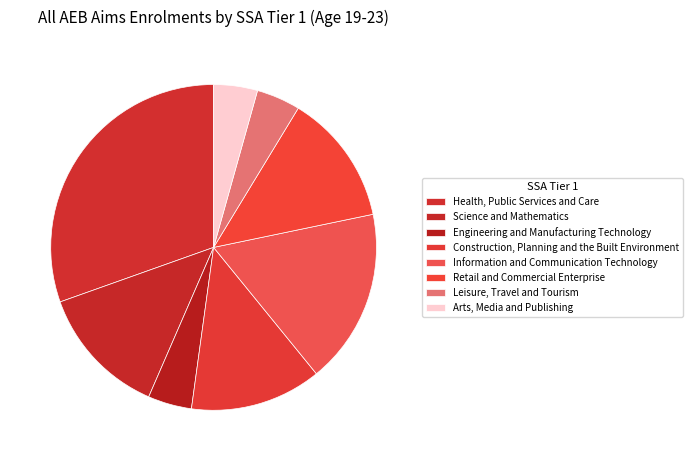

Count the number of slices in the pie.

8